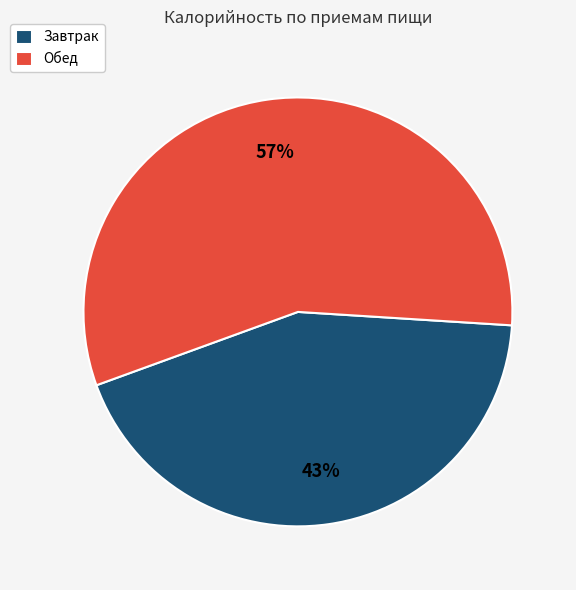

Is it true that Обед is 57% of the pie?

True